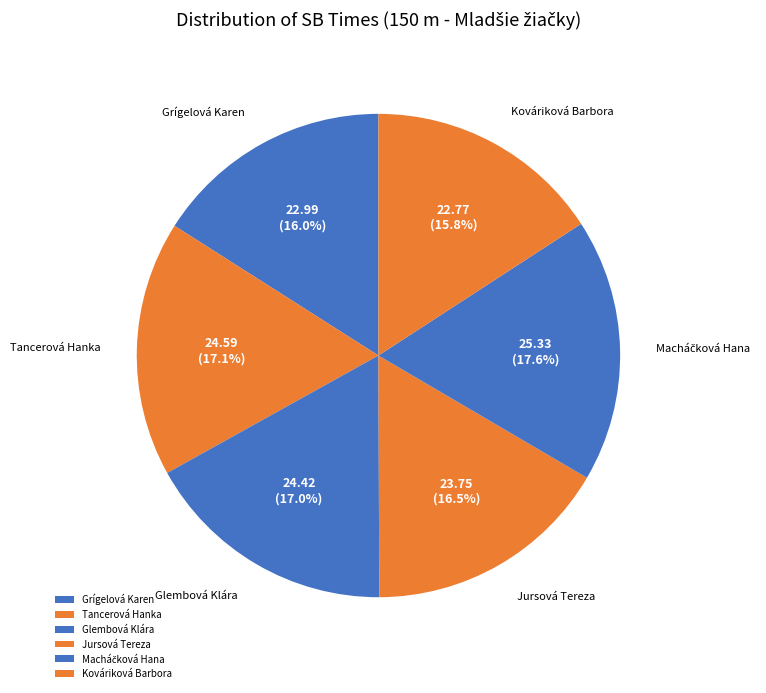

What percentage do Tancerová Hanka and Kováriková Barbora together represent?

32.9%